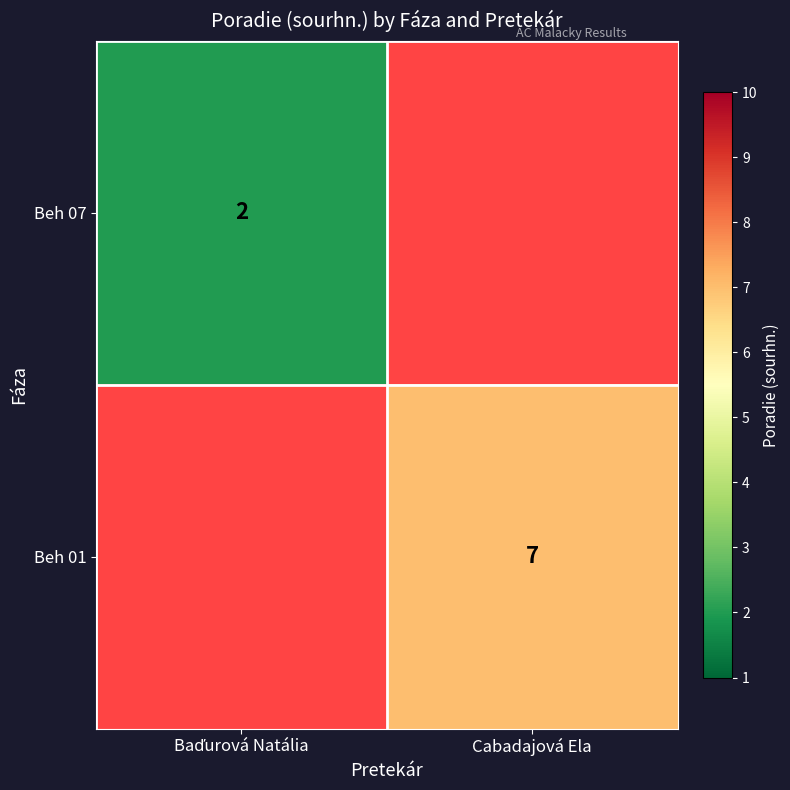

Is it true that Beh 01 equals 1.9 at Cabadajová Ela?

False